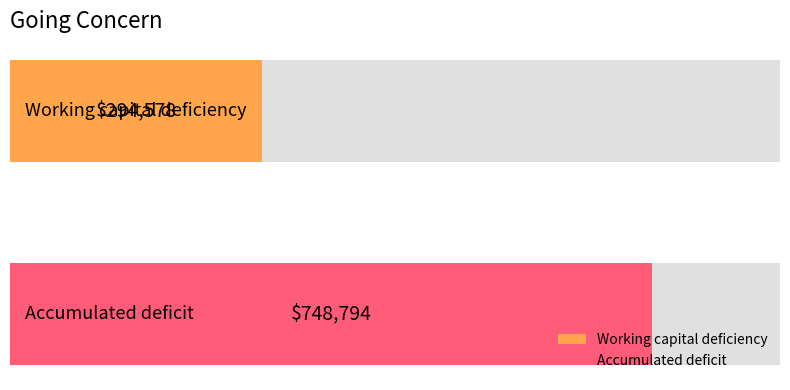

List the labels in order of value, largest first.

Accumulated deficit, Working capital deficiency